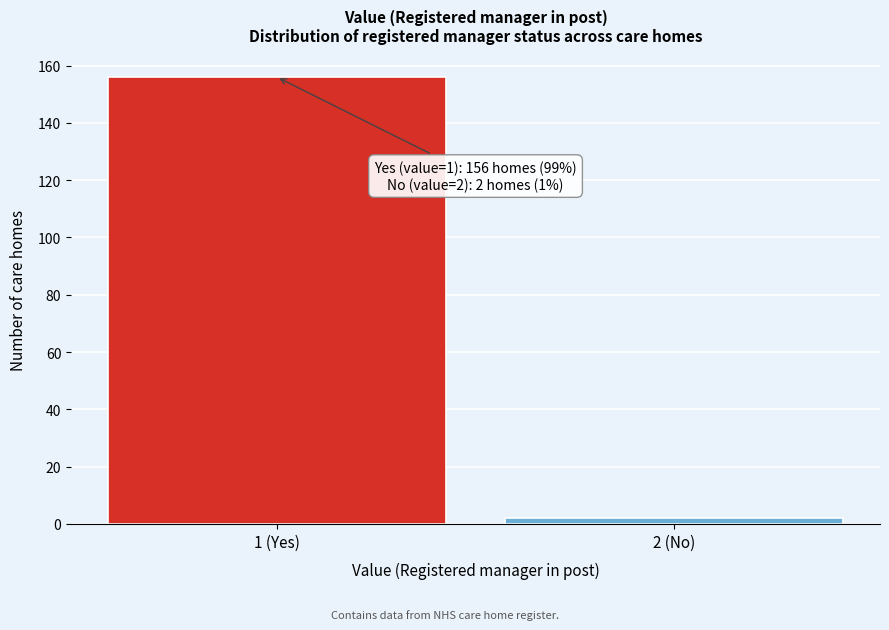

Reading right to left, list all the values displayed in this chart.

2 (No)=2	1 (Yes)=156